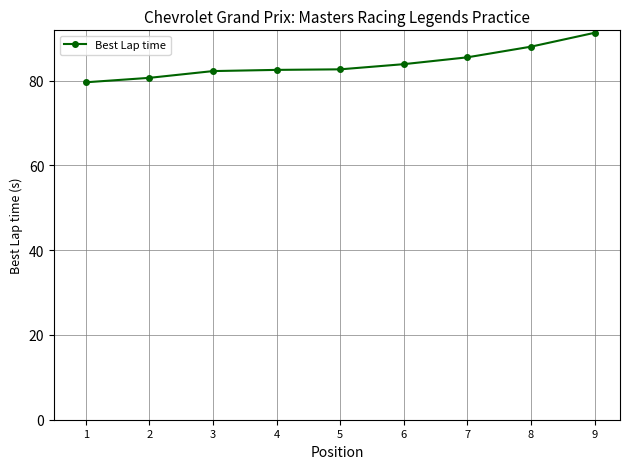

How many series are shown in this chart?

1